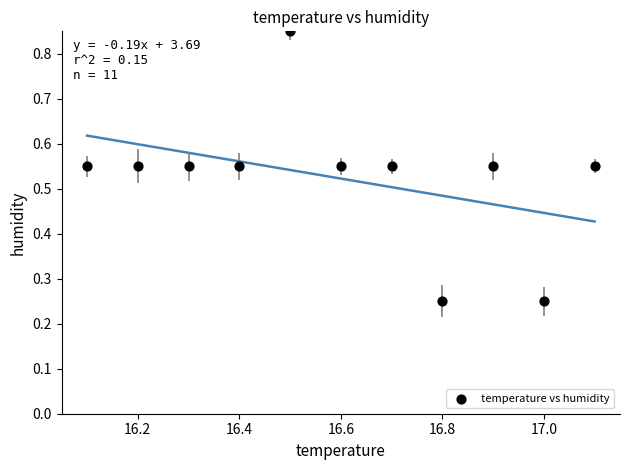

What is the range of X values (max minus min)?

1.0